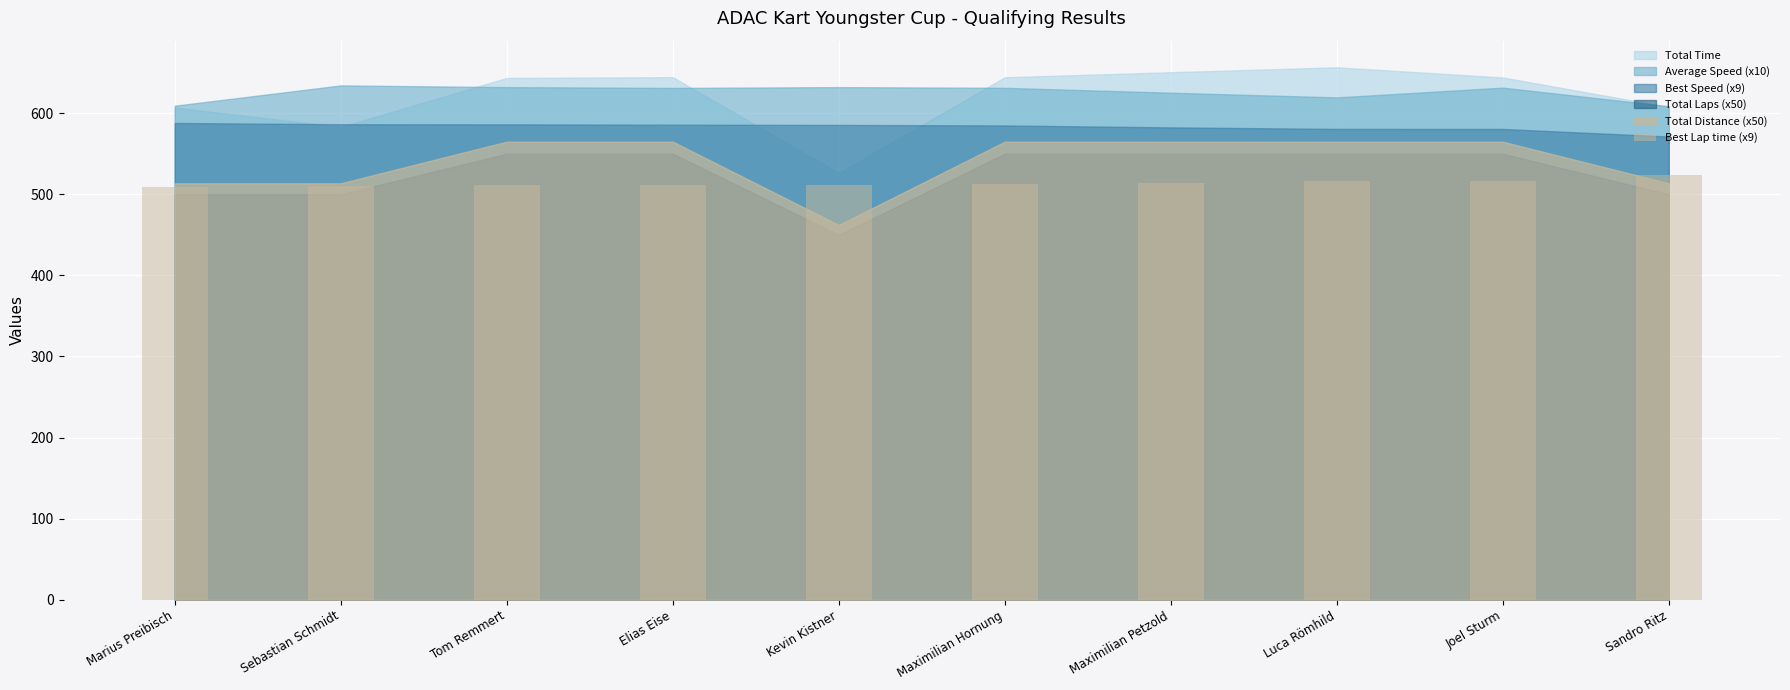

What is the sum of all values?

5135.9